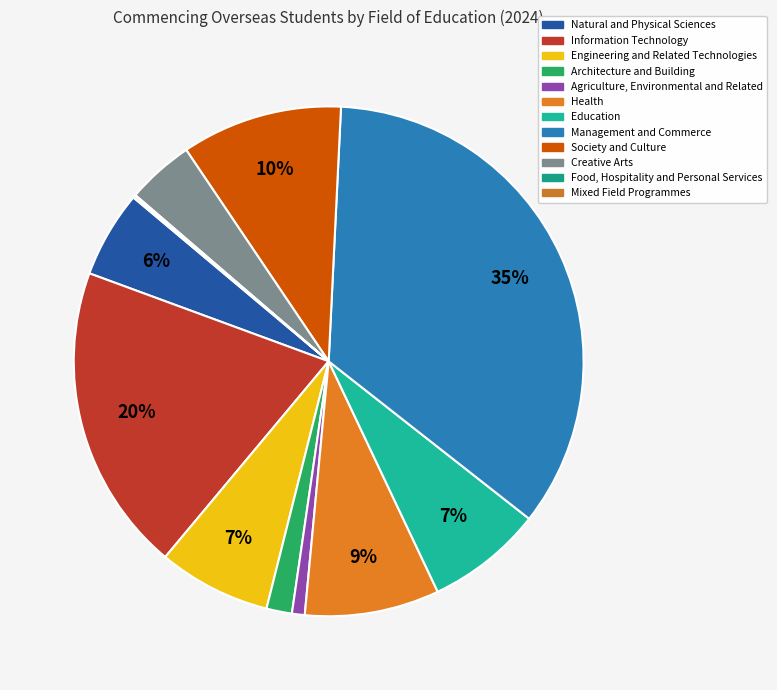

Which category has the biggest portion of the pie?

Management and Commerce